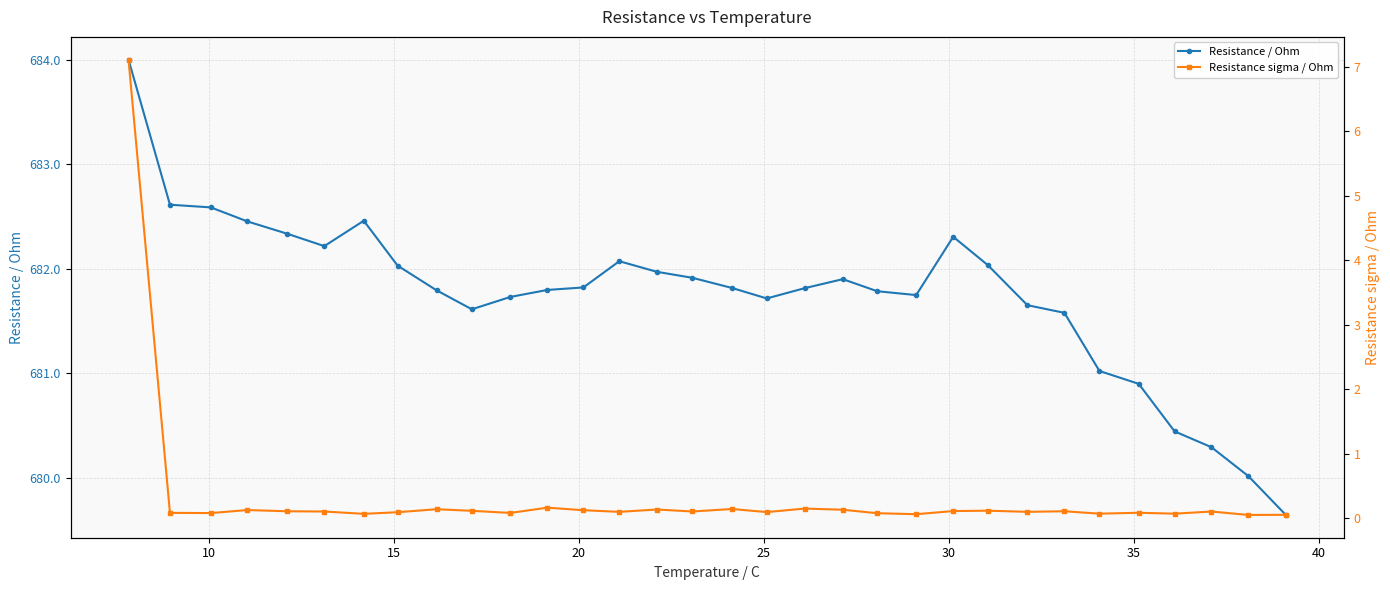

What is the value of the Resistance / Ohm point at the 23rd from the left?

682.3